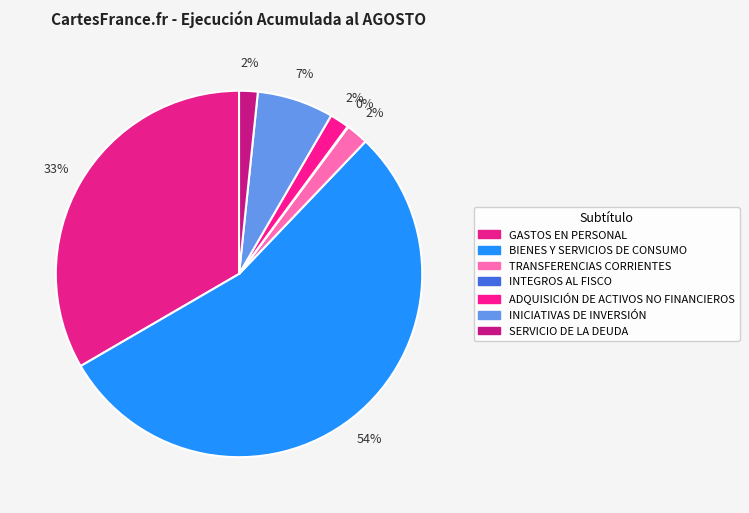

Combined, do BIENES Y SERVICIOS DE CONSUMO and SERVICIO DE LA DEUDA account for over 50%?

Yes